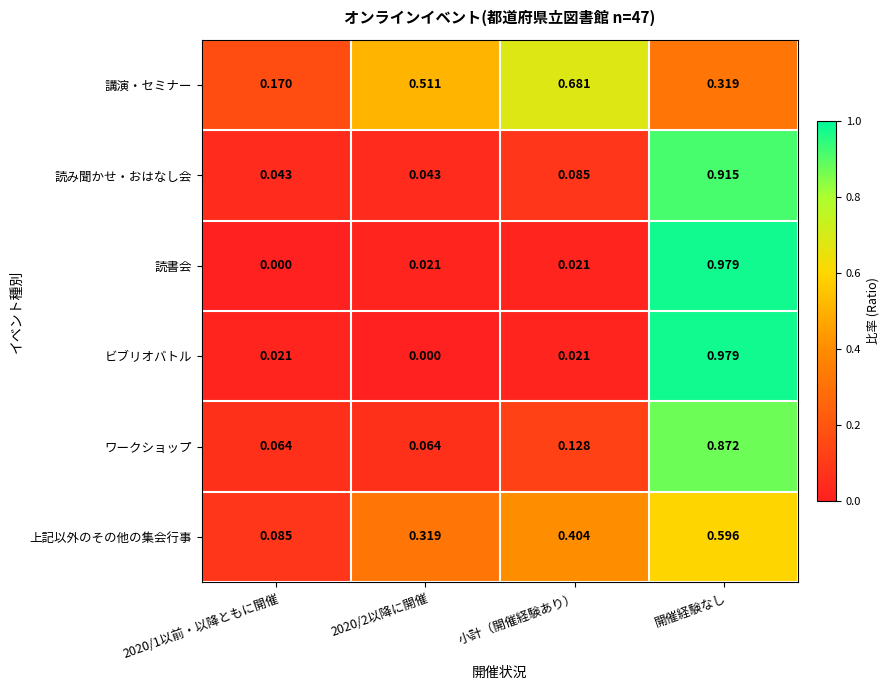

Which series has the largest total across all categories?

講演・セミナー